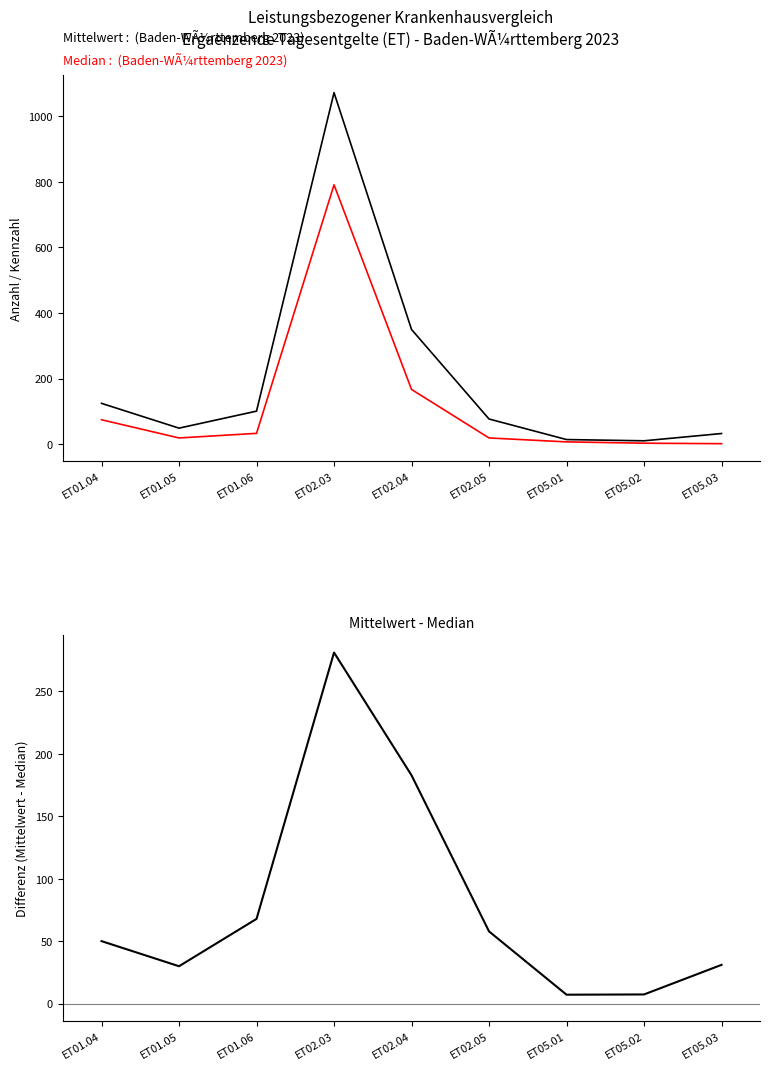

Reading right to left, list all the values displayed in this chart.

Mittelwert: 32.5	10.3	14.1	76.8	349.8	1072.1	100.8	48.9	124.5
Median: 1.5	3.0	7.0	19.0	167.0	791.0	33.0	19.0	74.5
Mittelwert - Median: 31.0	7.3	7.1	57.8	182.8	281.1	67.8	29.9	50.0